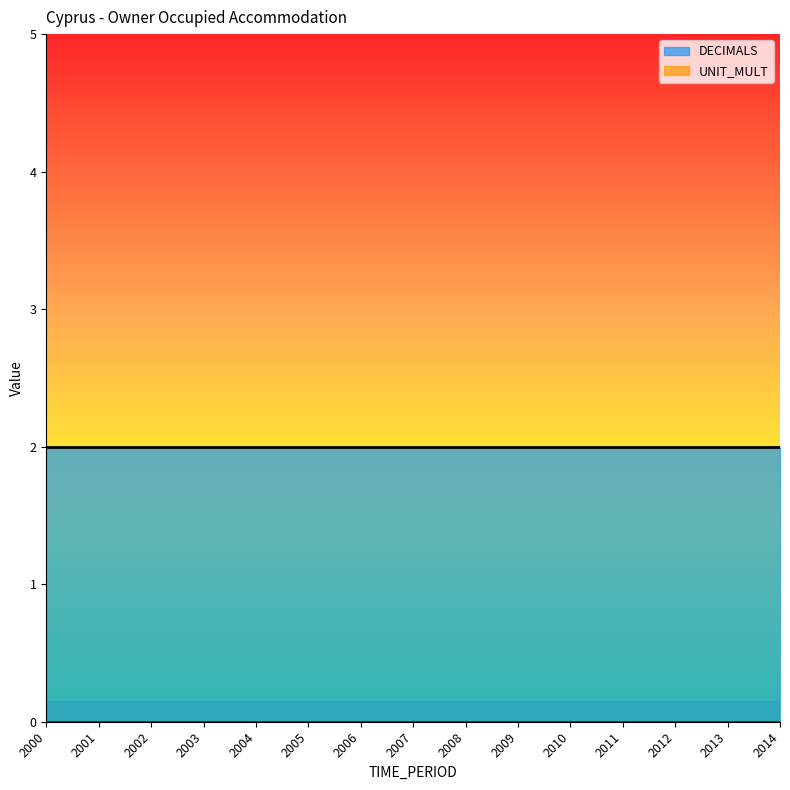

What is the maximum value for DECIMALS?

2